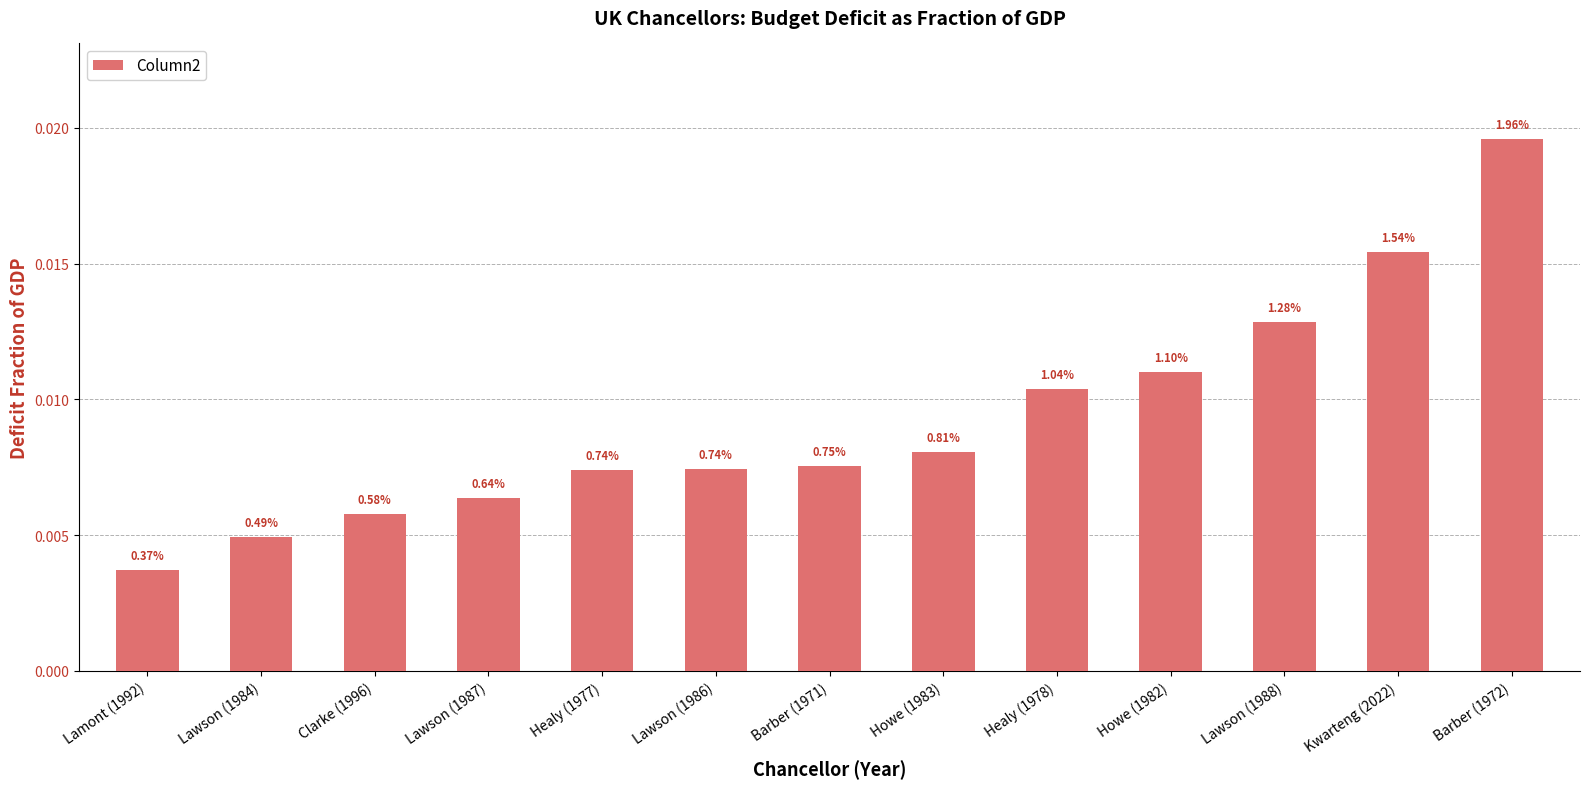

Rank the categories by value from lowest to highest.

Lamont (1992), Lawson (1984), Clarke (1996), Lawson (1987), Healy (1977), Lawson (1986), Barber (1971), Howe (1983), Healy (1978), Howe (1982), Lawson (1988), Kwarteng (2022), Barber (1972)